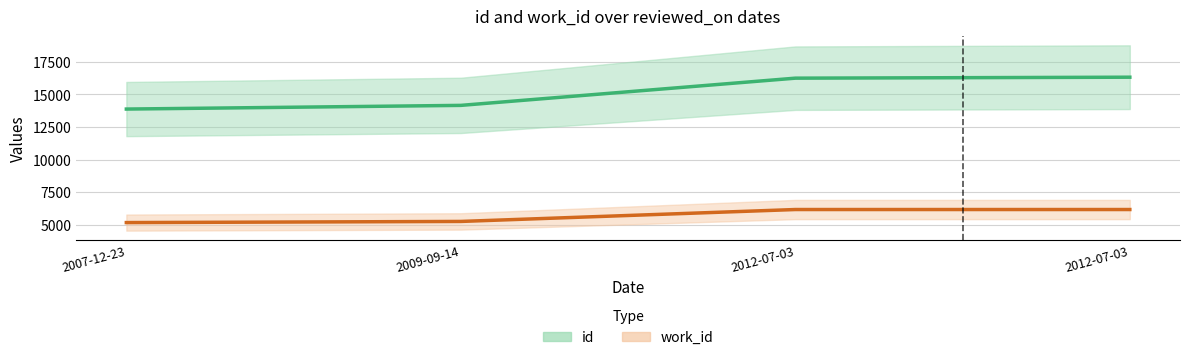

Count the number of data series in this chart.

2